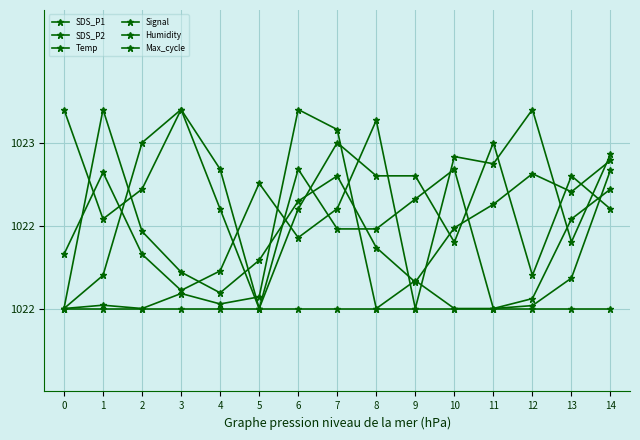

At which category is the sum across all series the highest?

14